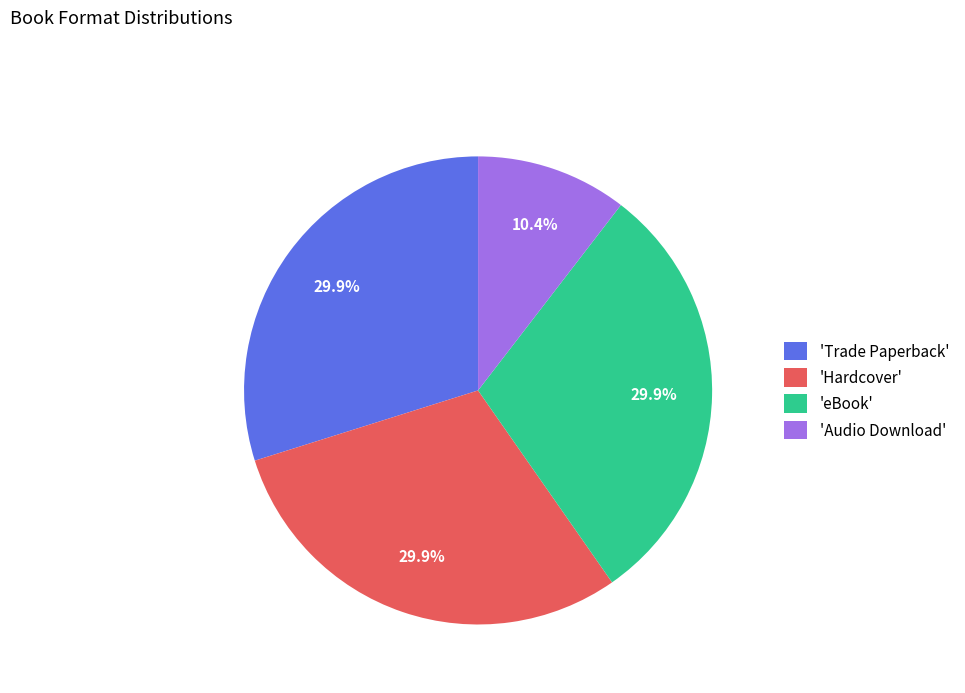

Which slice is the smallest?

'Audio Download'